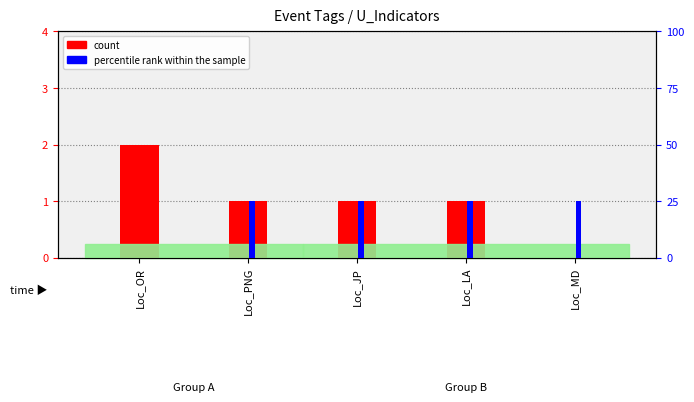

Are the bars horizontal?

No